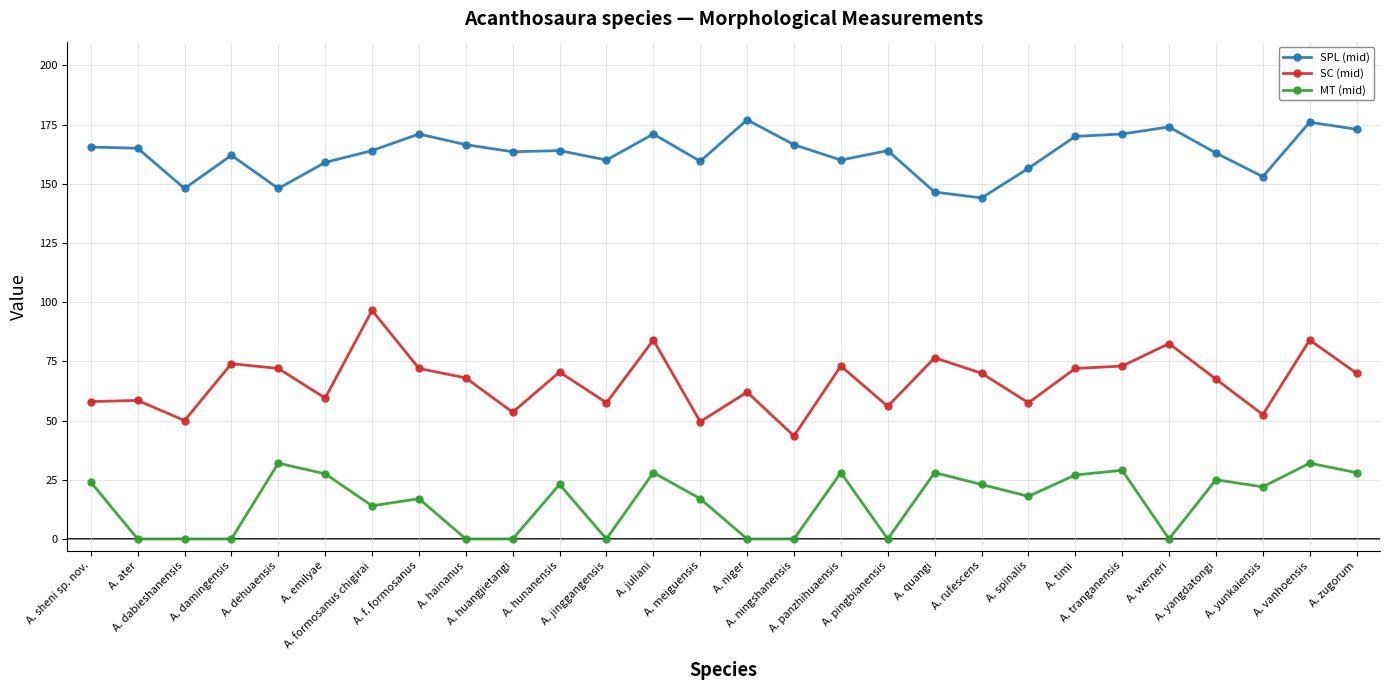

Which series has the largest range (max minus min)?

SC (mid)